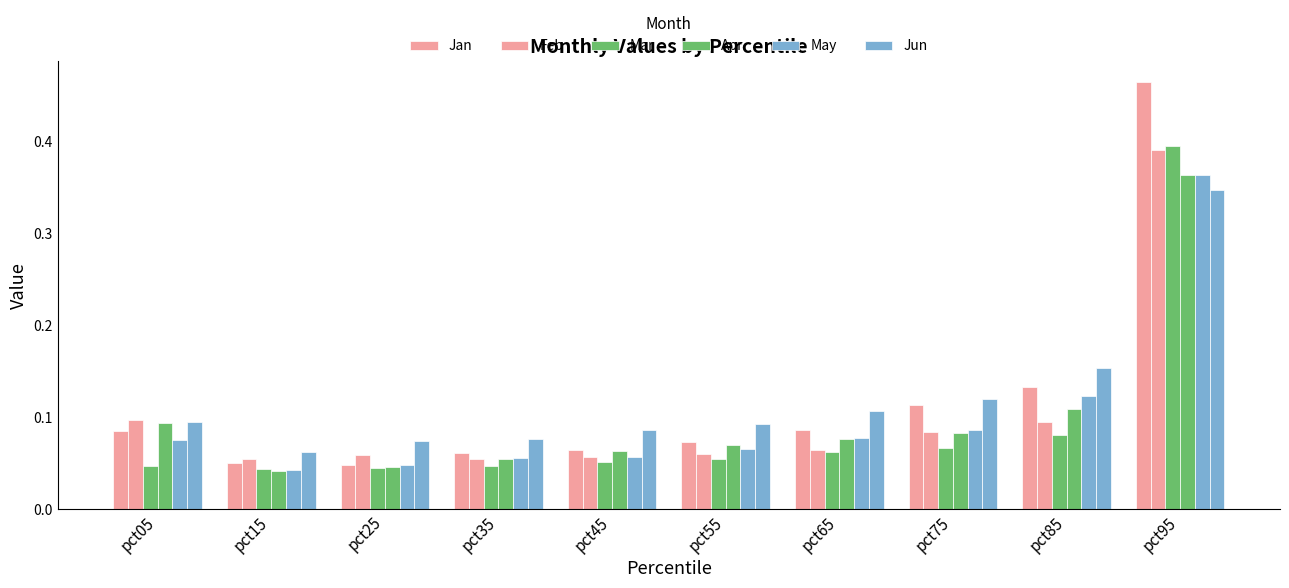

Which label corresponds to the largest value in the chart?

pct95